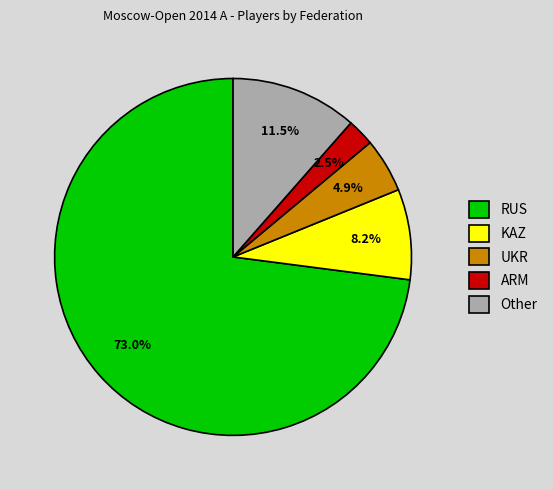

True or false: RUS accounts for 73% of the total.

True